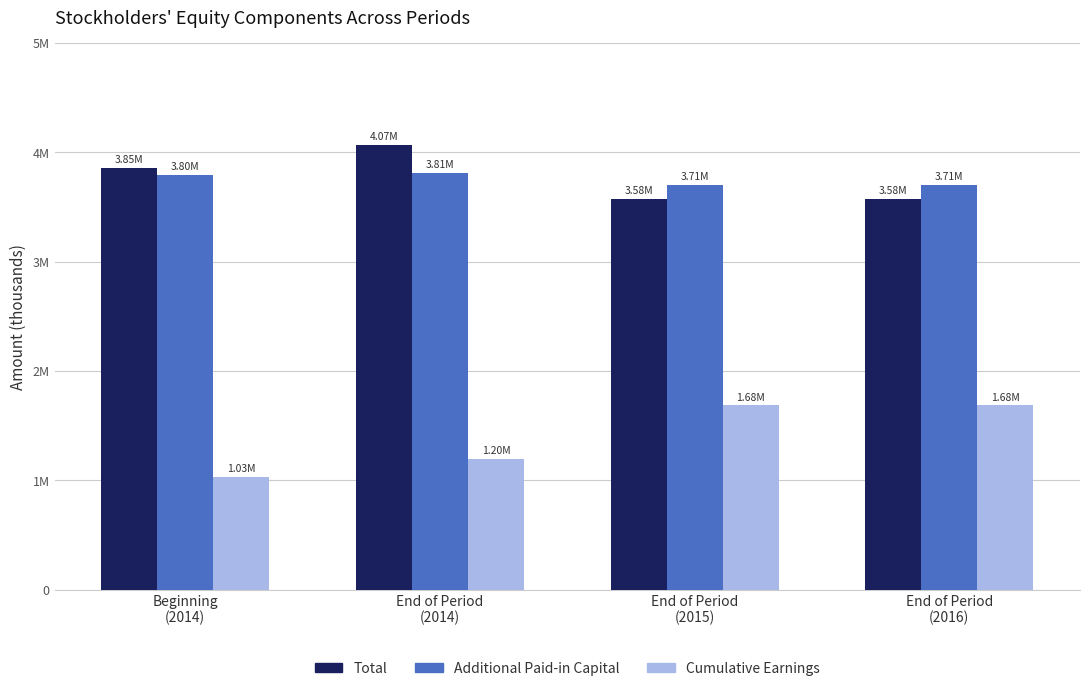

What is the label of the 2nd bar from the left?

End of Period
(2014)